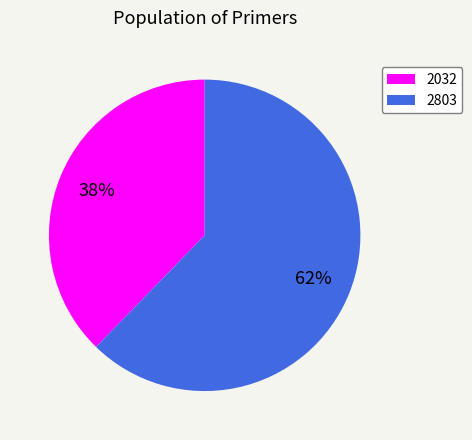

Is the sum of 2032 and 2803 greater than half?

Yes